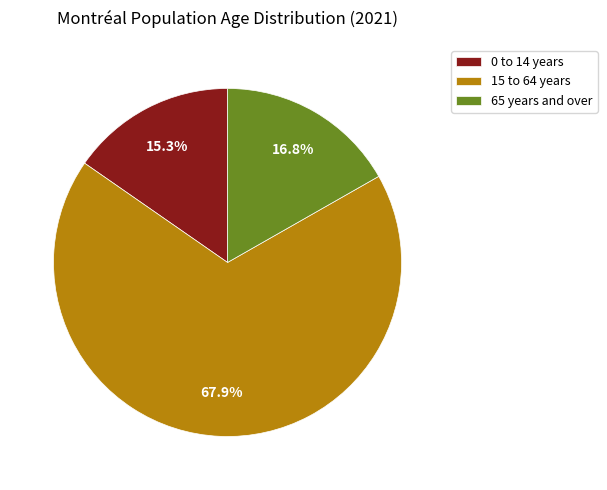

Is it true that 0 to 14 years is 23% of the pie?

False